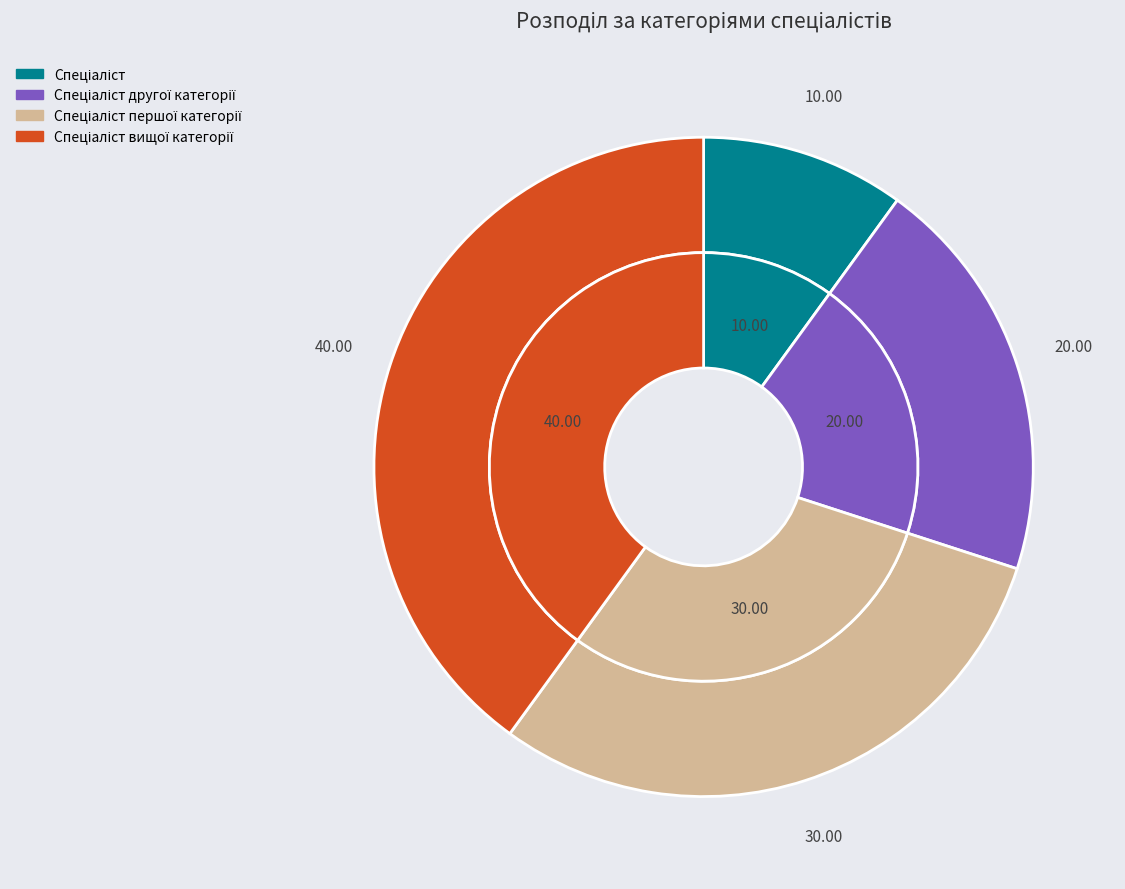

Count the number of slices in the pie.

4